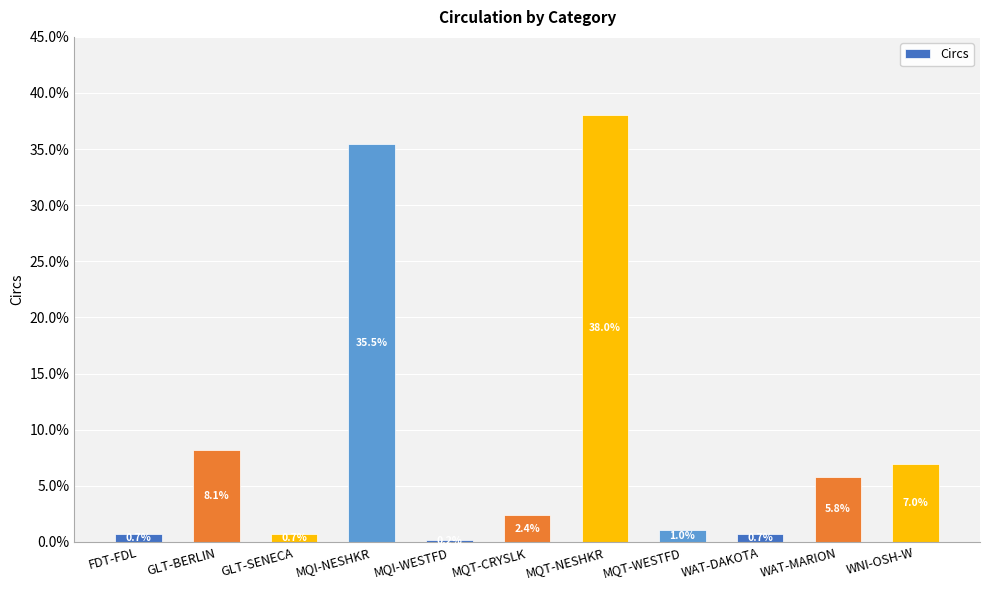

Reading left to right, extract all data points from this chart.

0.0	0.1	0.0	0.4	0.0	0.0	0.4	0.0	0.0	0.1	0.1